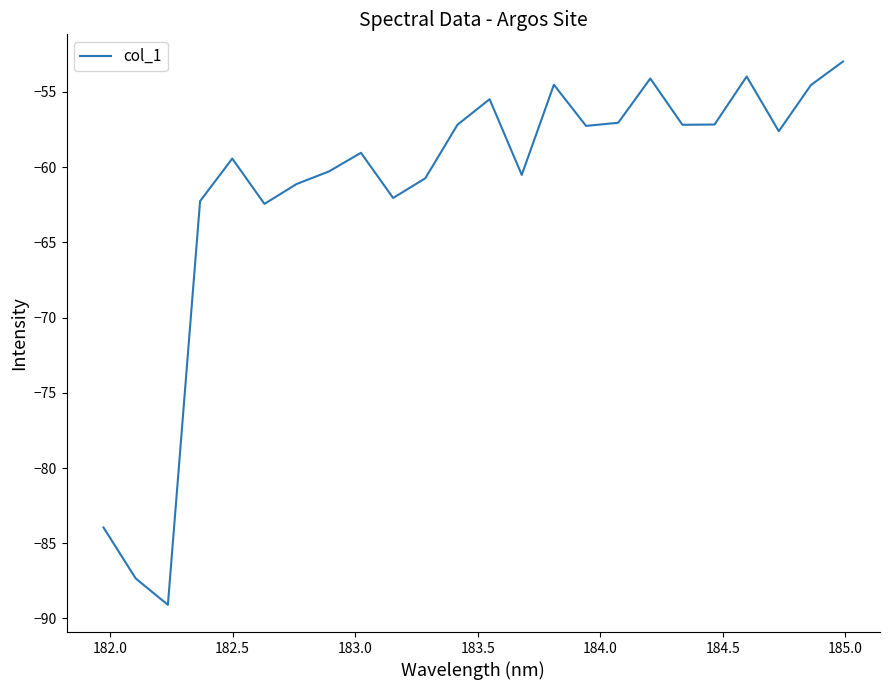

How many interior local valleys (lower than both neighbors) does the data have?

7